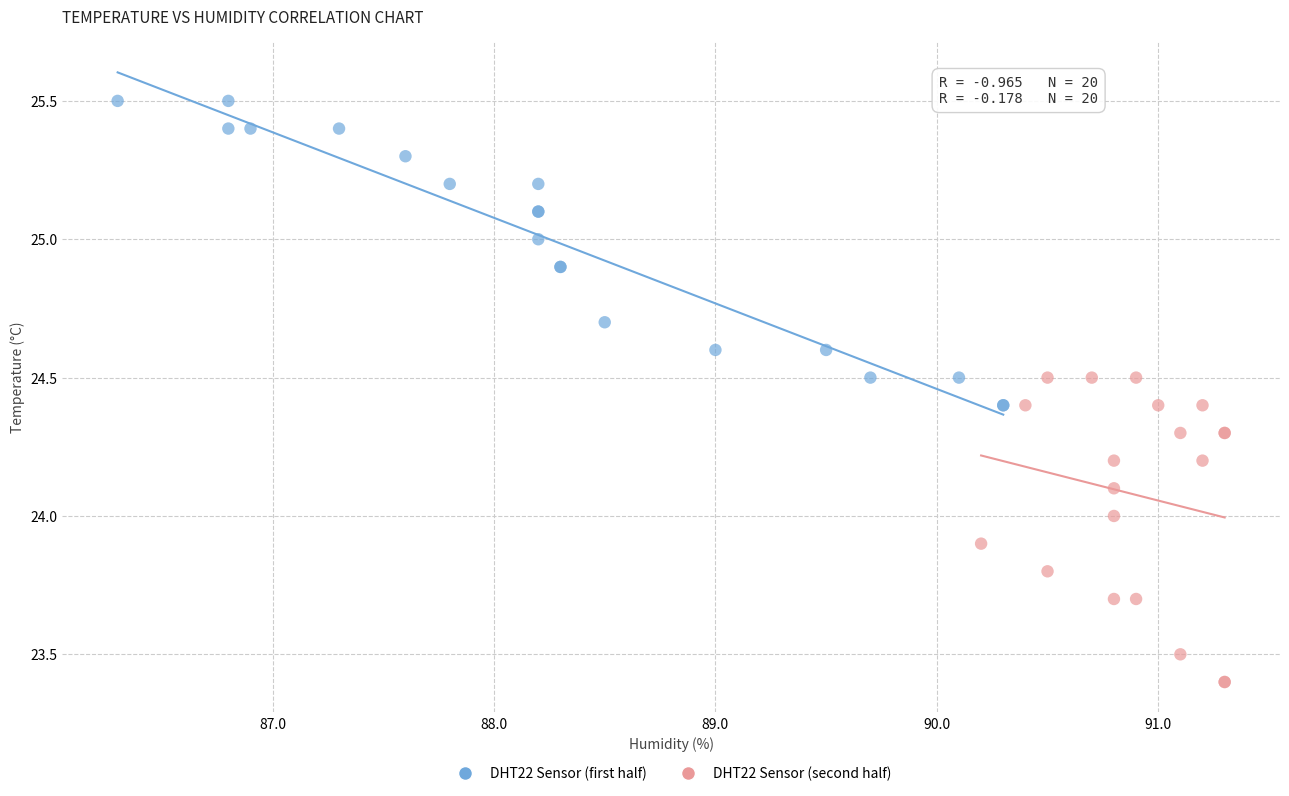

Which series contains the highest Y value?

DHT22 Sensor (first half)